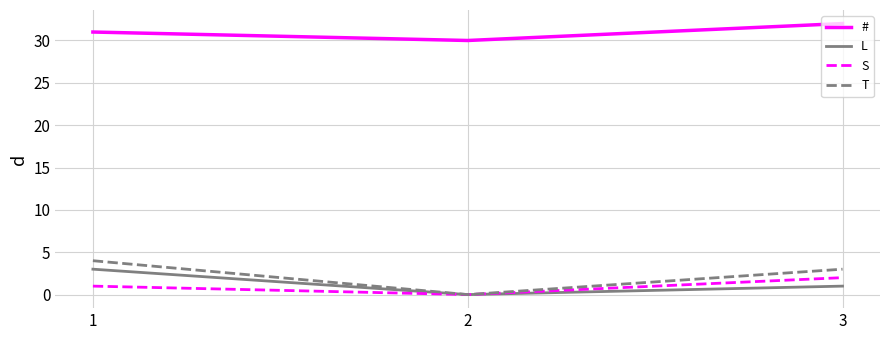

List the series in order of their peak value, highest first.

#, T, L, S